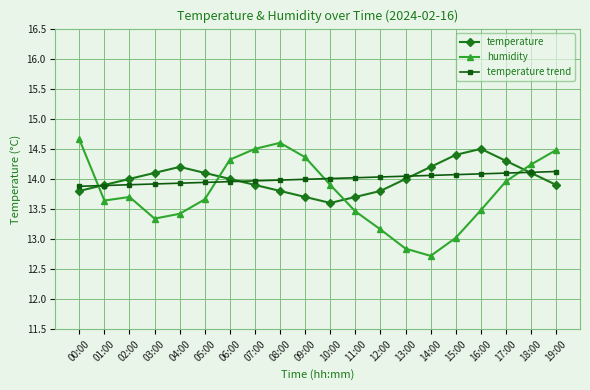

Which category has the lowest value across all series?

14:00